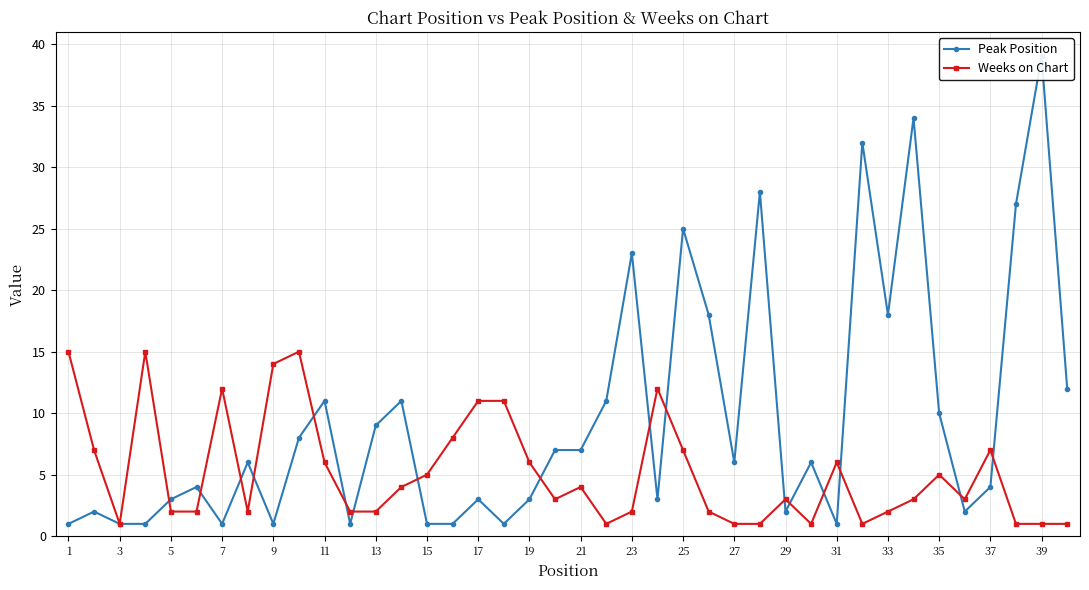

True or false: Weeks on Chart has more than 1 points higher than both neighbors.

True